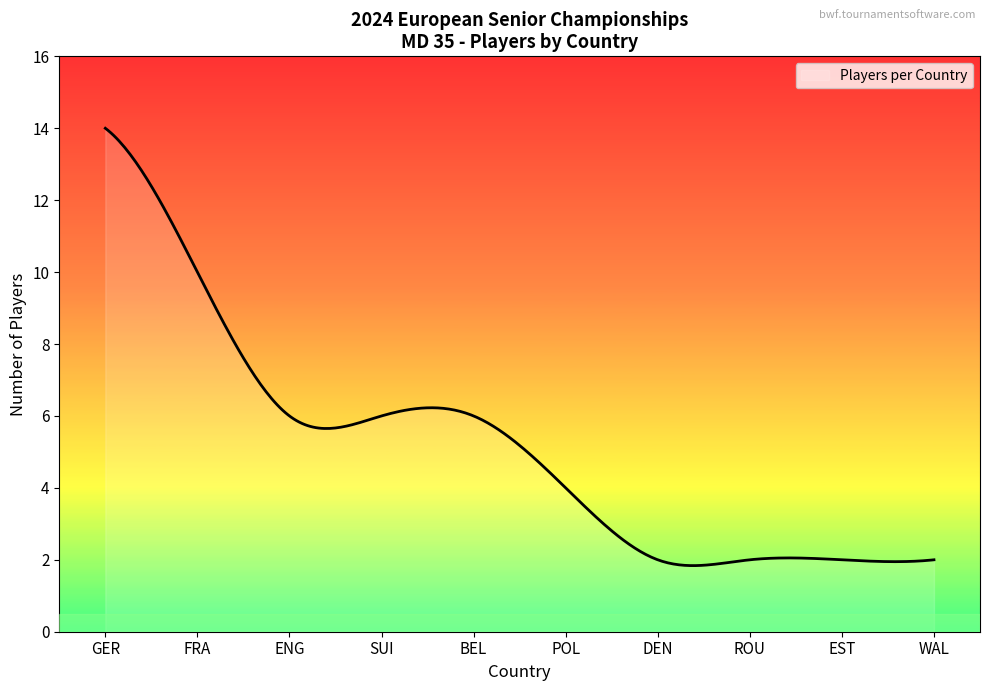

What is the minimum value shown in the chart?

1.8